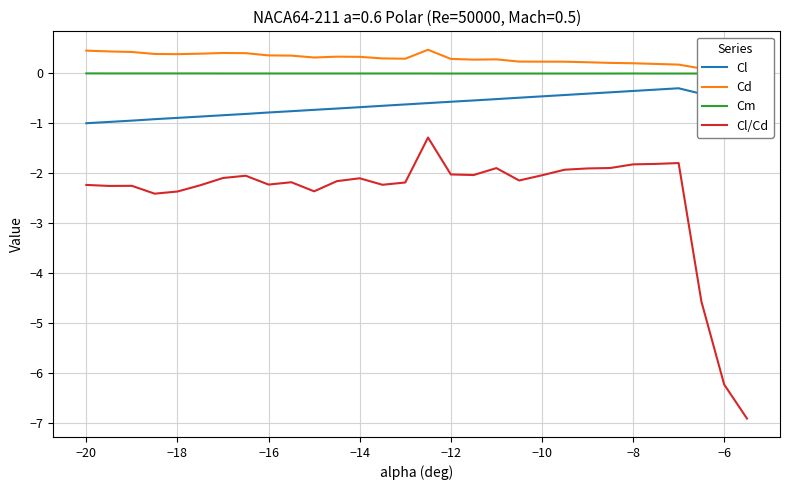

What is the lowest value of the Cl series?

-1.0